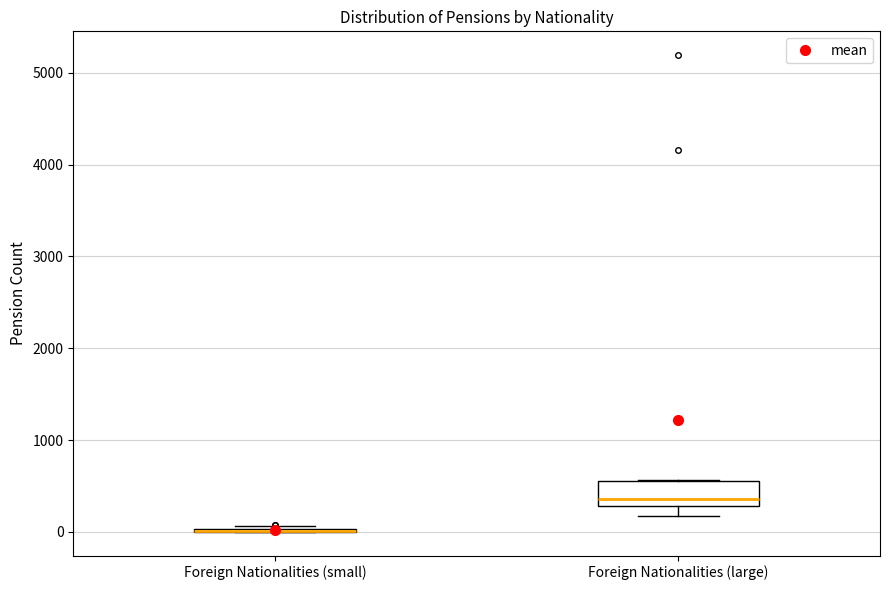

Reading left to right, transcribe this box plot: for each box, give where its median line is, the range the box spans, and where its two whiskers end, as read against the y-axis. The values are not printed on the chart, so give them approximately, as read against the axis.

Foreign Nationalities (small): box collapsed to a line at 0, whiskers 0 to 100
Foreign Nationalities (large): median 400, box 300 to 600, whiskers 200 to 600